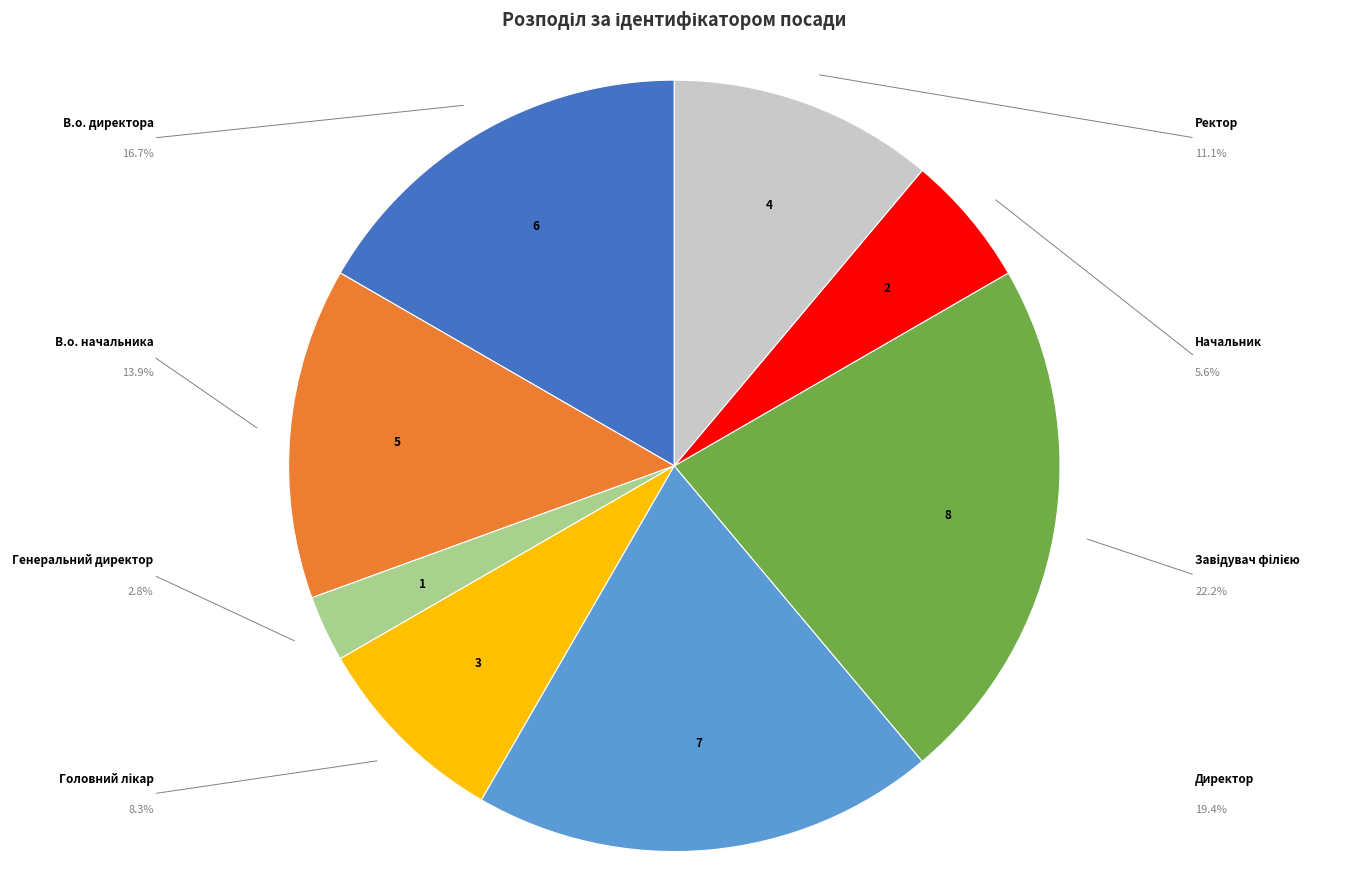

Is there any slice that represents more than half of the pie?

No